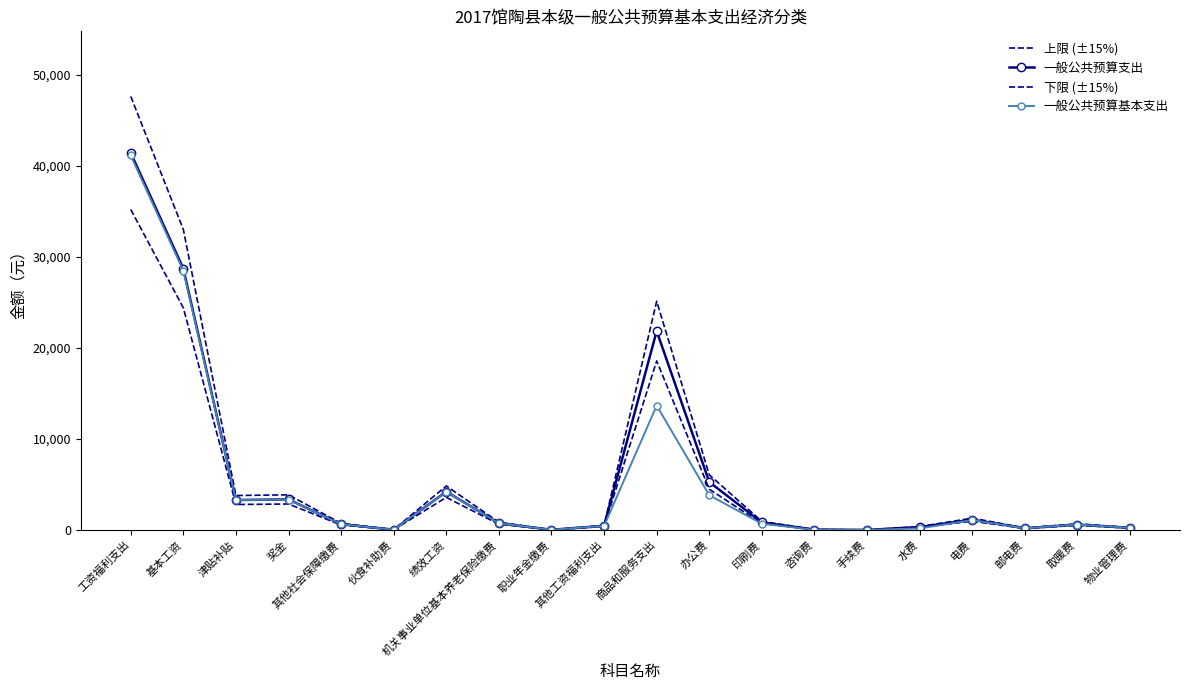

What is the lowest value of the 一般公共预算支出 series?

2.0